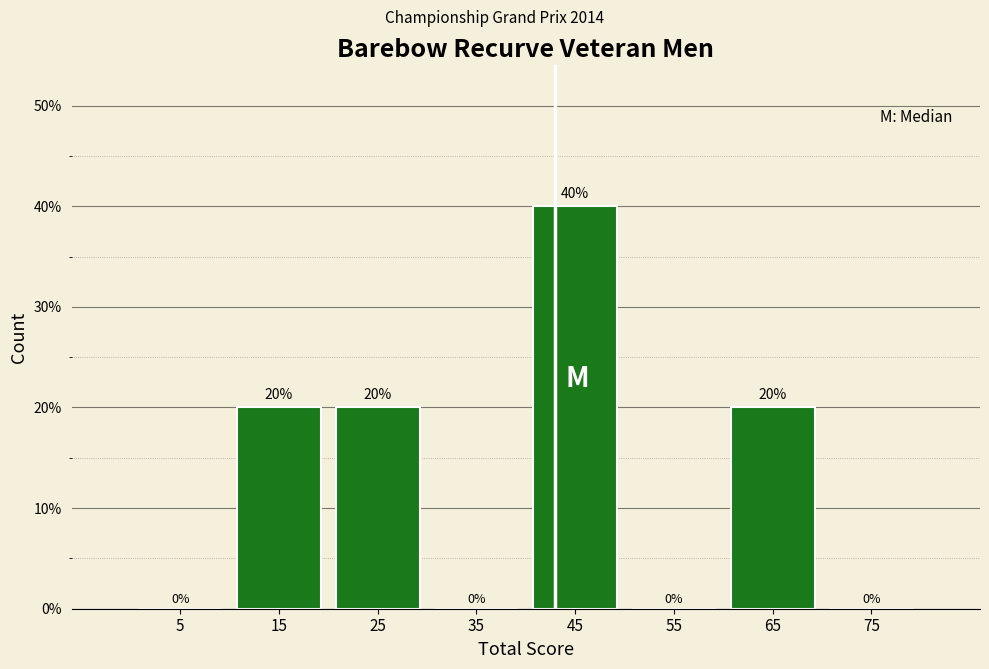

Which range on the x-axis has the tallest bar?

40 to 50